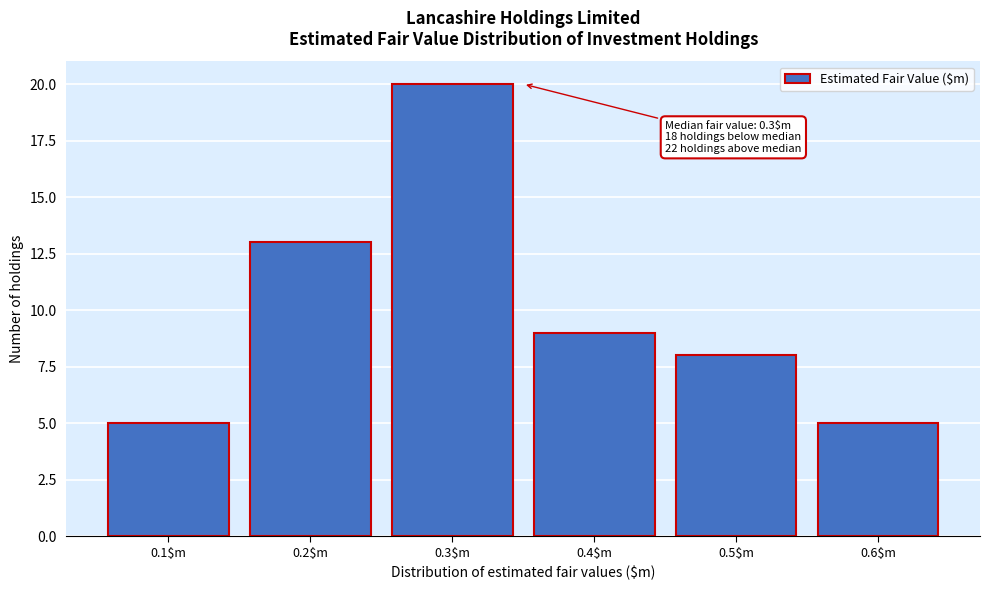

Which range on the x-axis has the tallest bar?

0.25 to 0.35